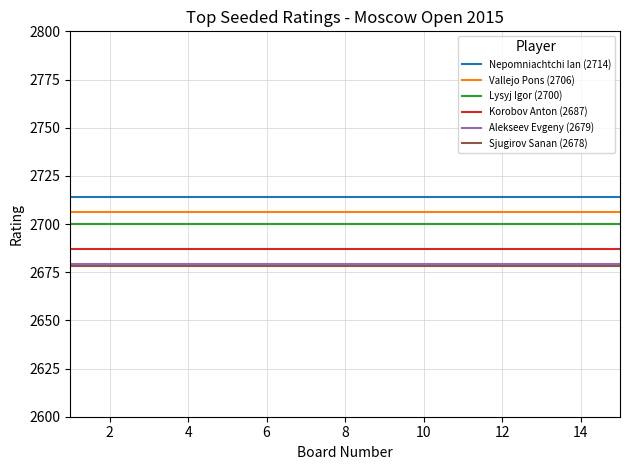

Which series has the largest total across all categories?

Nepomniachtchi Ian (2714)